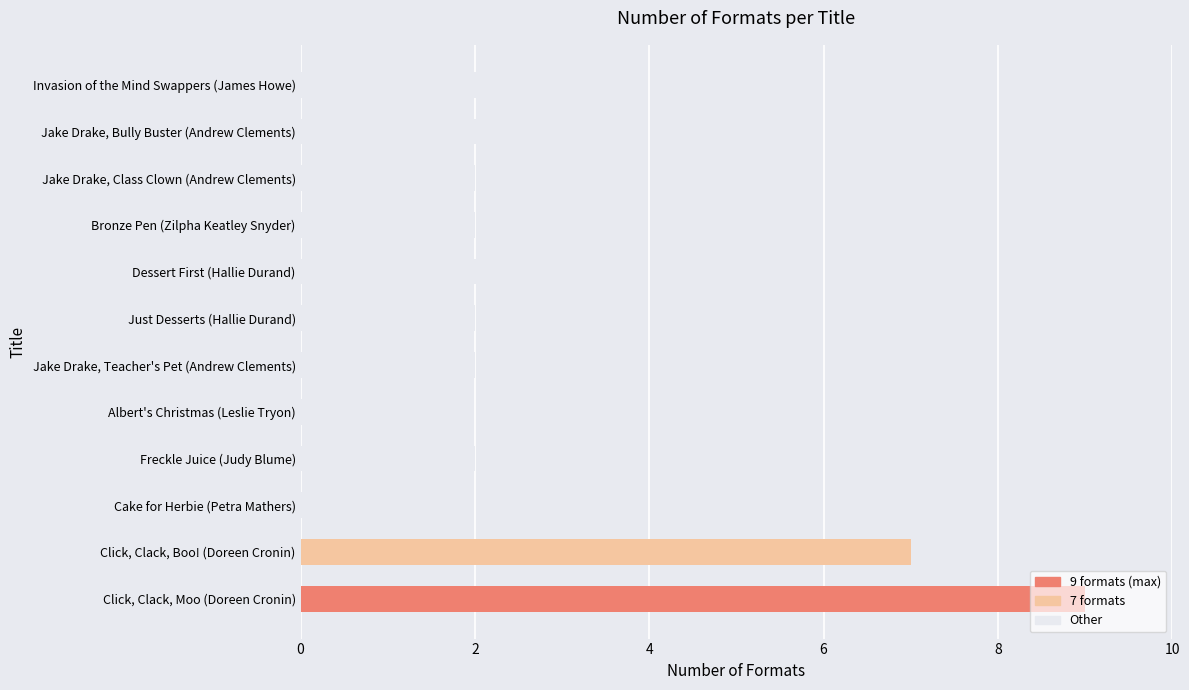

Which has a higher value, Click, Clack, Moo (Doreen Cronin) or Albert's Christmas (Leslie Tryon)?

Click, Clack, Moo (Doreen Cronin)